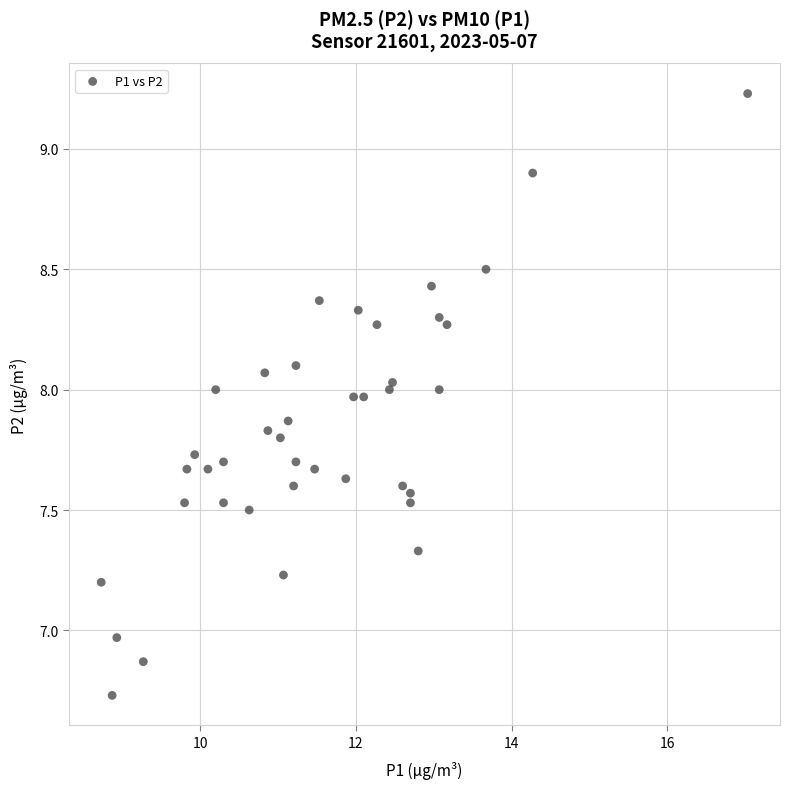

What is the range of Y values (max minus min)?

2.5